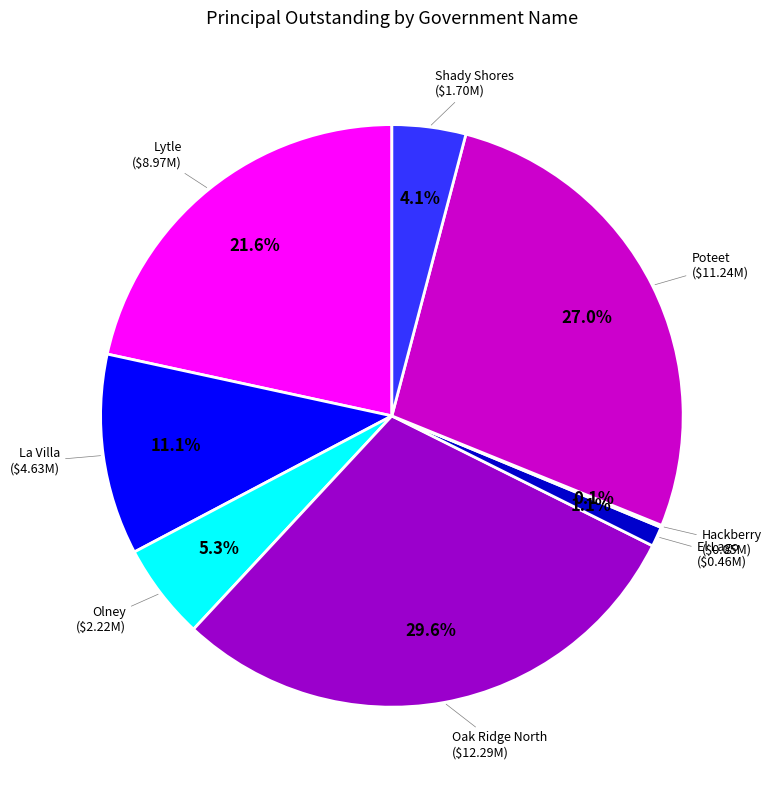

Which category has the smallest portion of the pie?

Hackberry